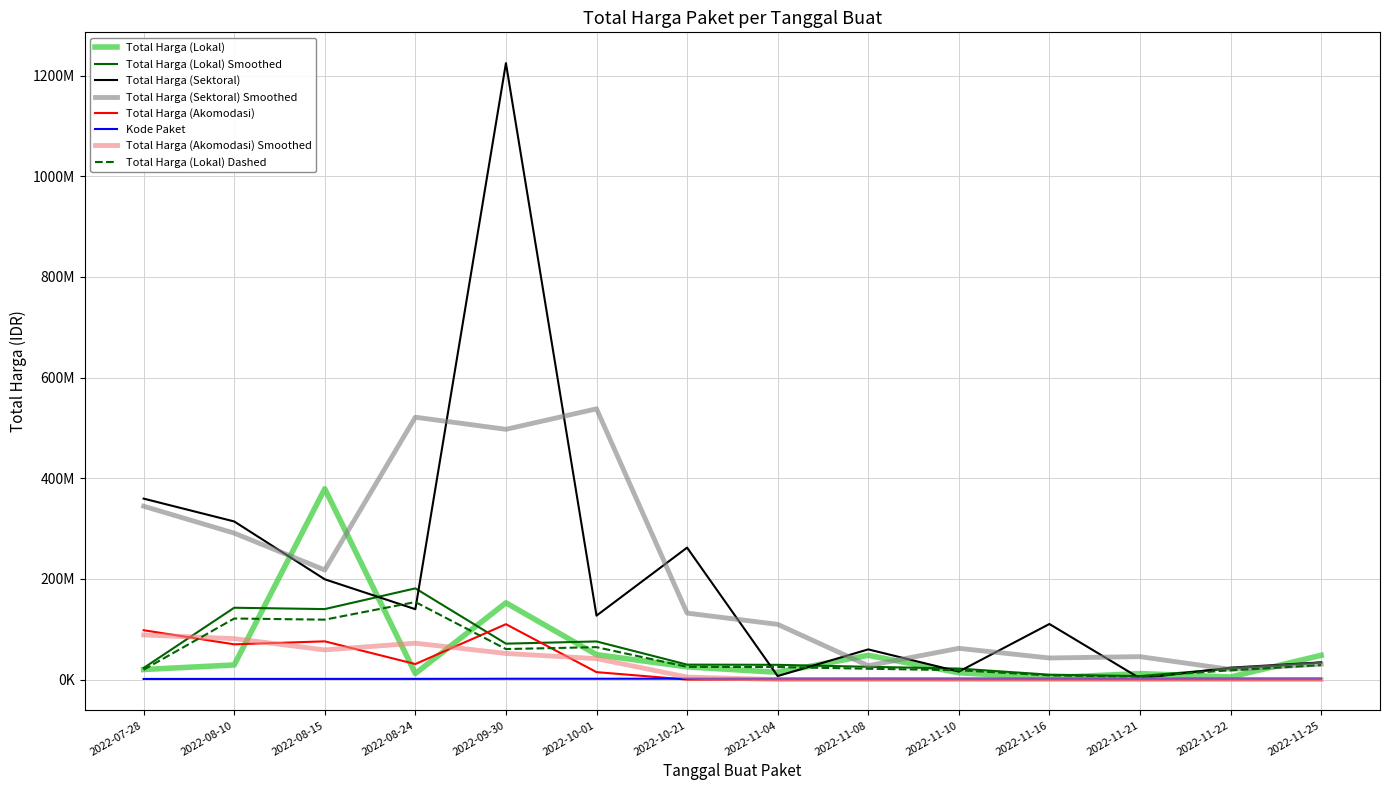

The Total Harga (Akomodasi) series shows 110000000 at 2022-09-30. True or false?

True